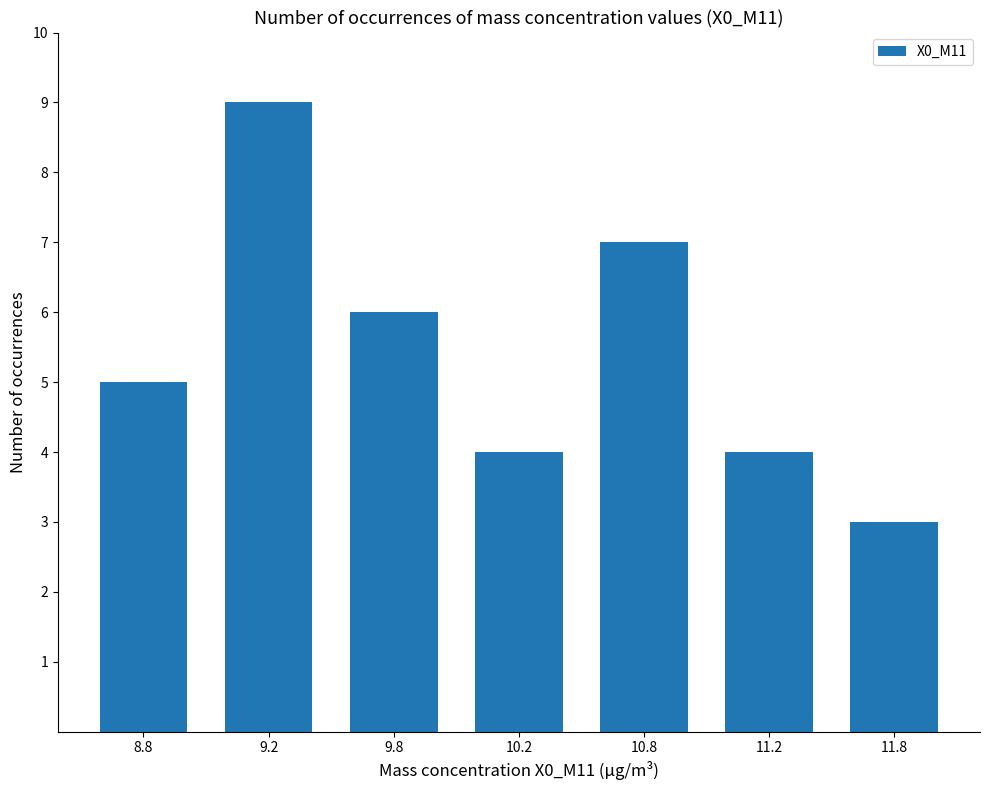

Does the chart contain stacked bars?

No